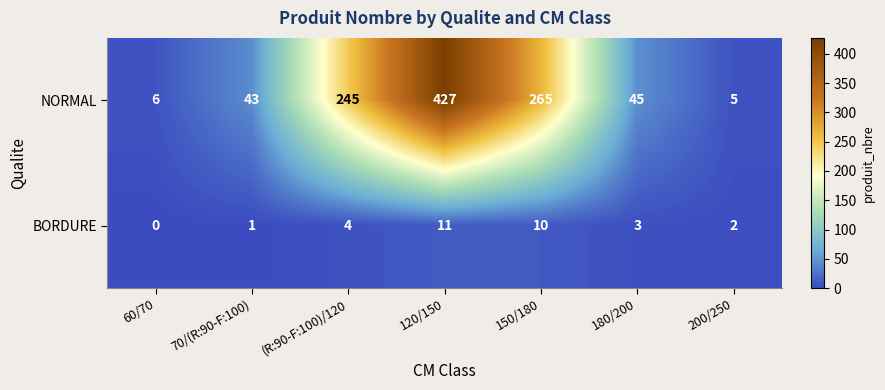

At which category is the sum across all series the highest?

120/150